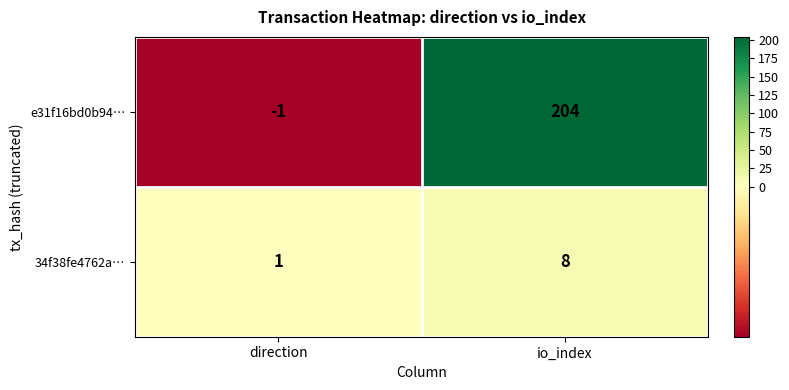

Rank the series at io_index from lowest to highest value.

34f38fe4762a…, e31f16bd0b94…